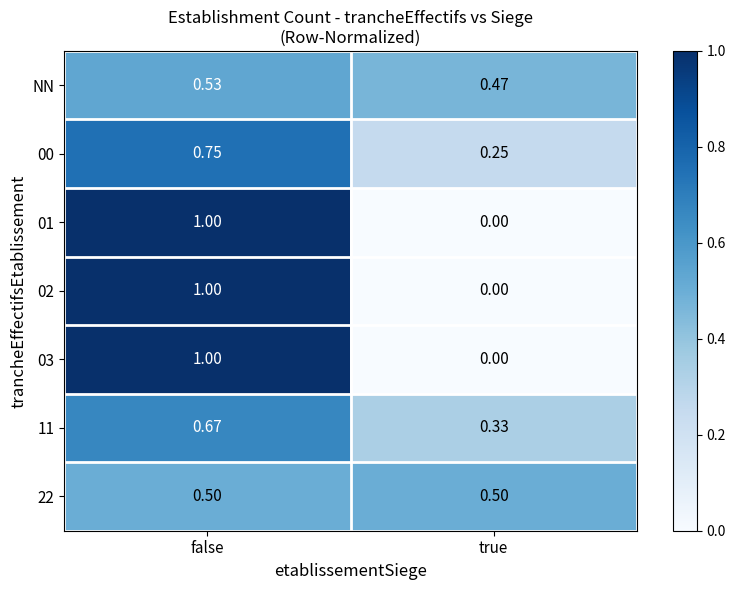

At which category is the sum across all series the highest?

false